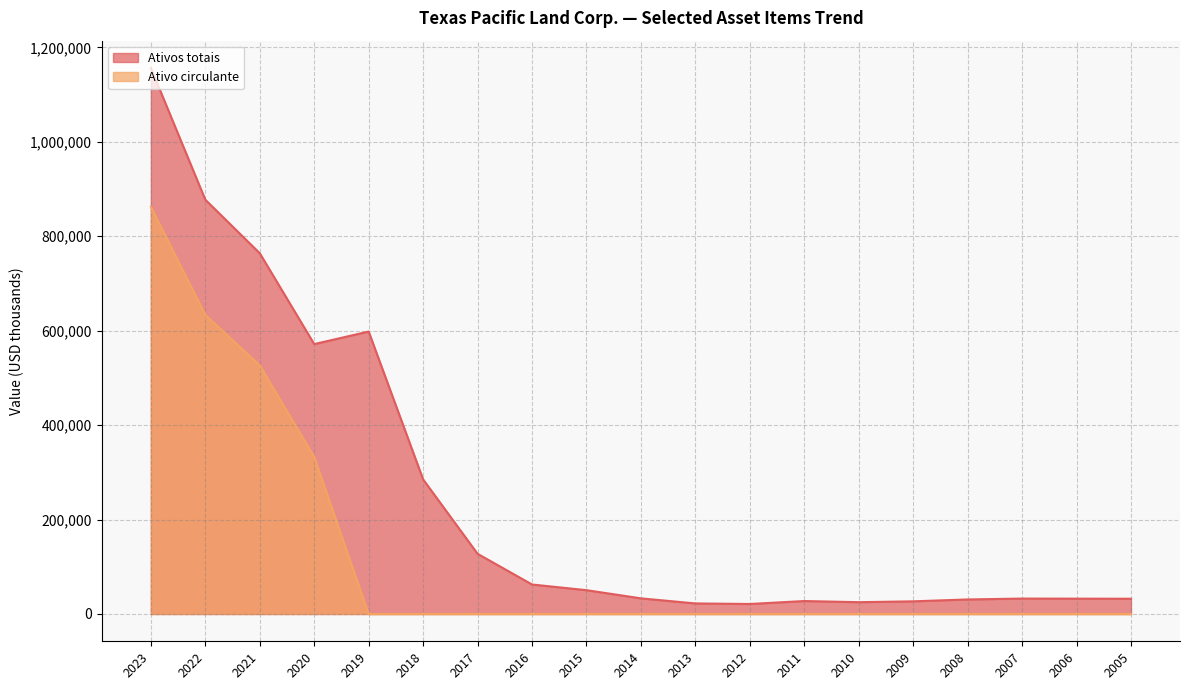

True or false: Ativo circulante and Ativos totais intersect in this chart.

False